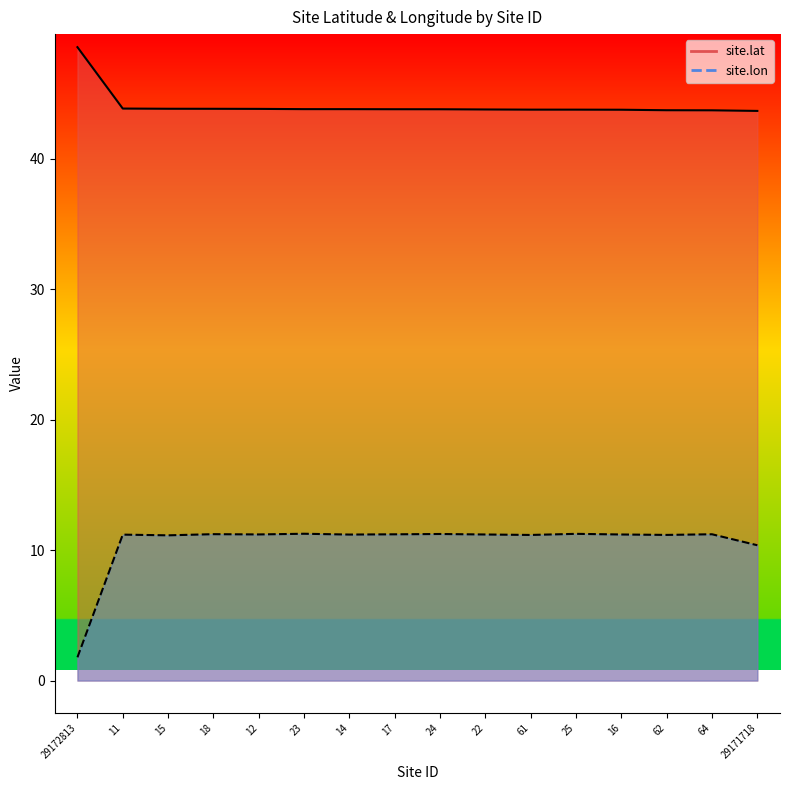

At which category is the sum across all series the highest?

23